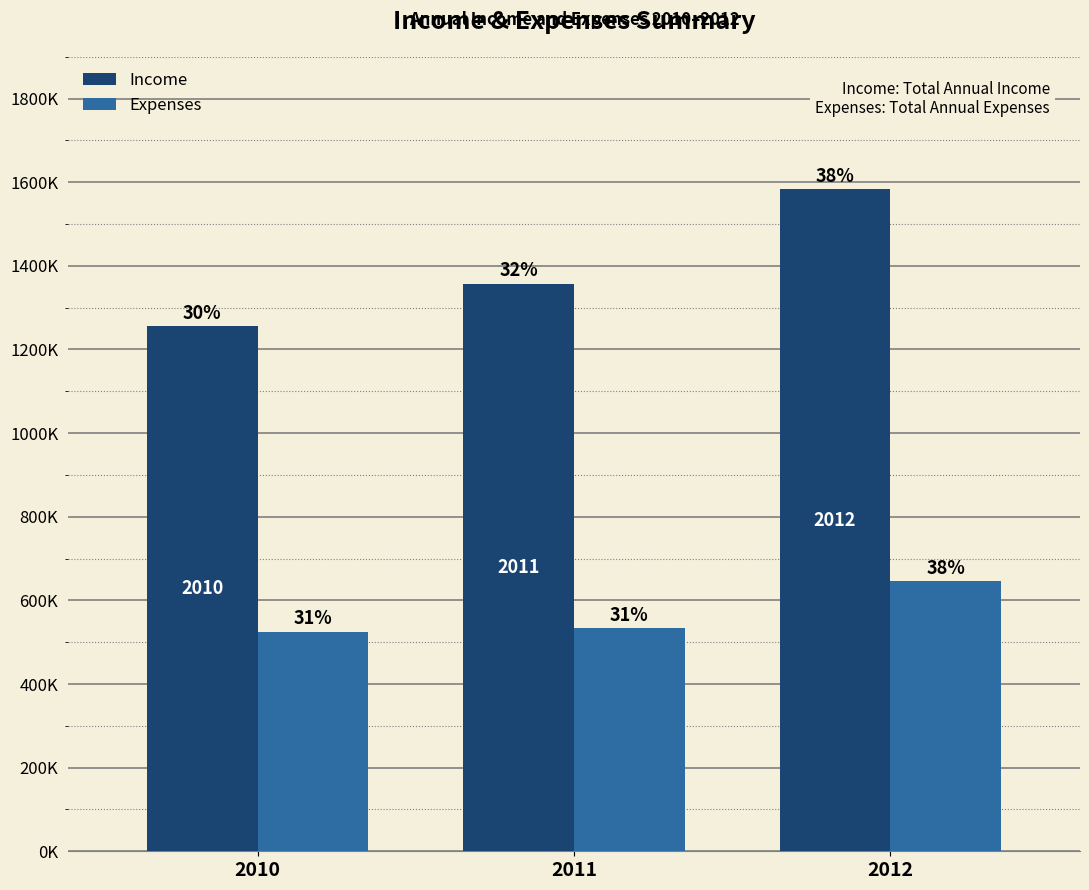

Does the chart contain any negative values?

No